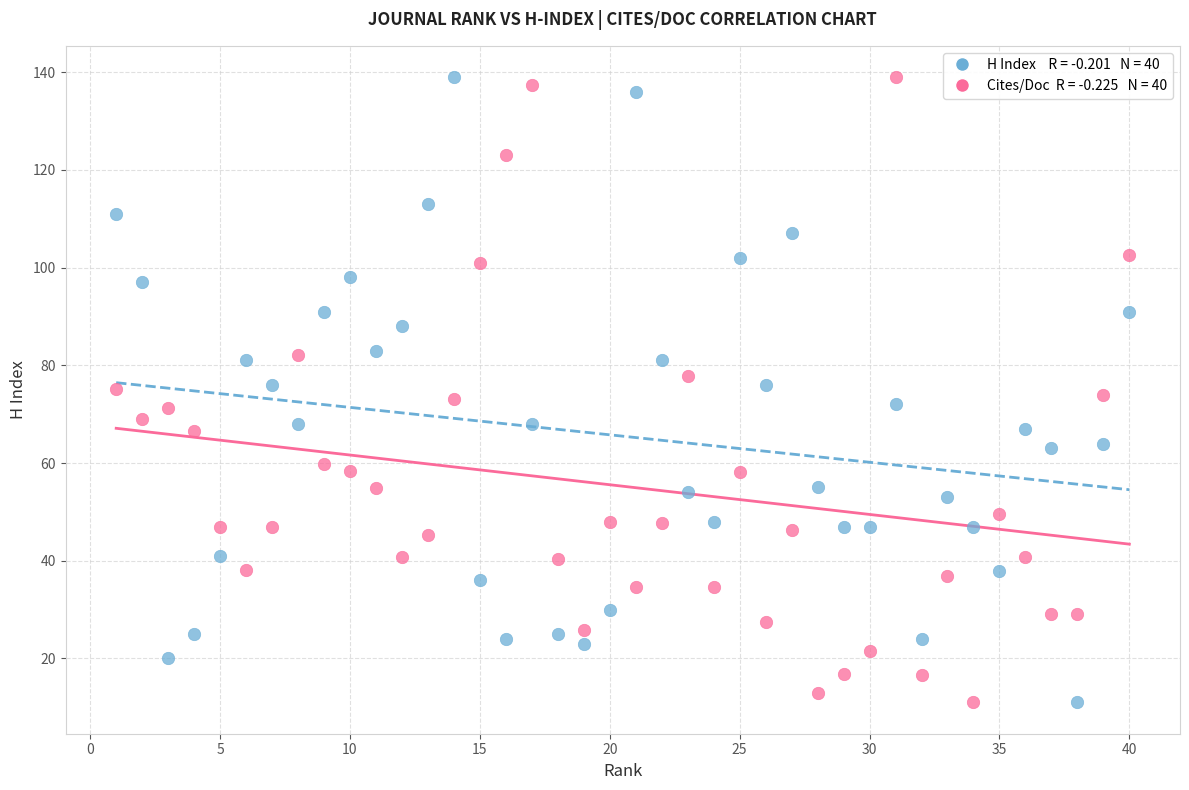

Across all data points, what is the range of Y values (max minus min)?

128.0